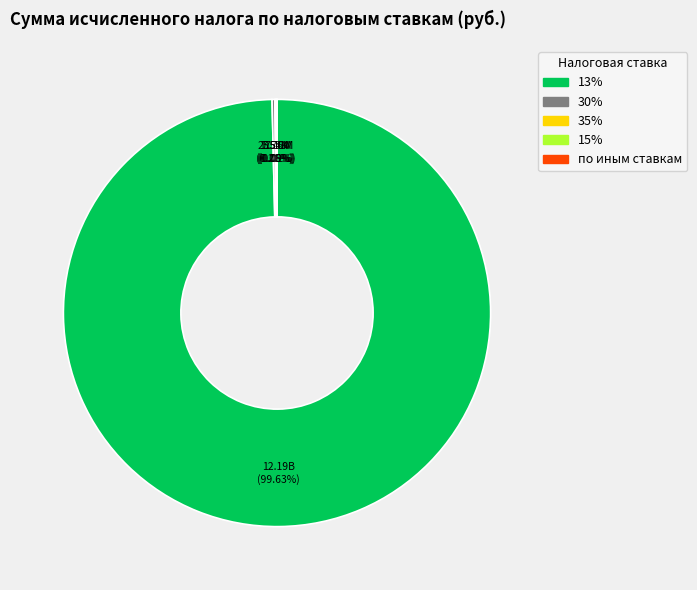

Does any single category account for the majority?

Yes